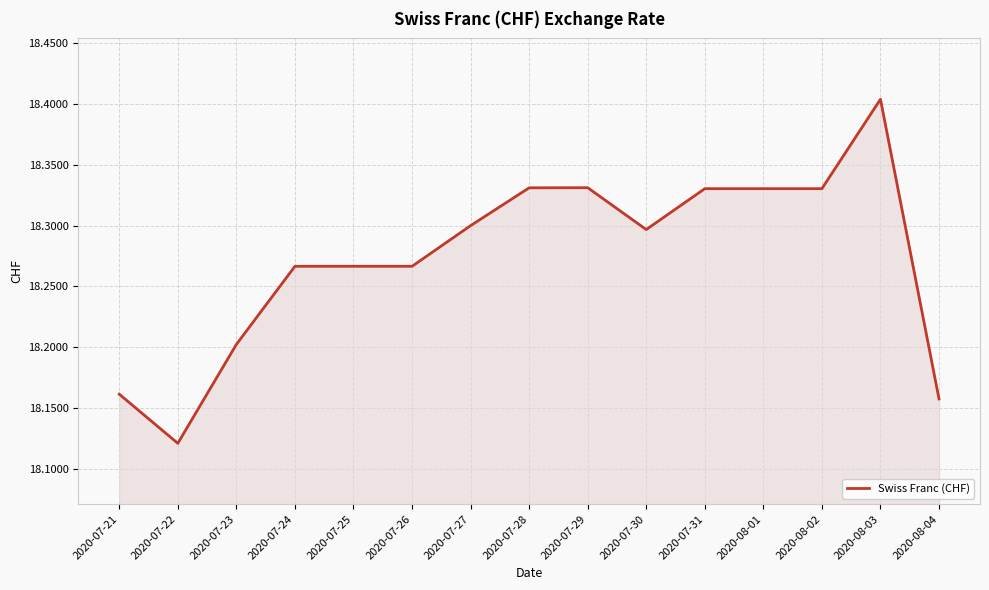

What position from the right is 2020-08-04?

1